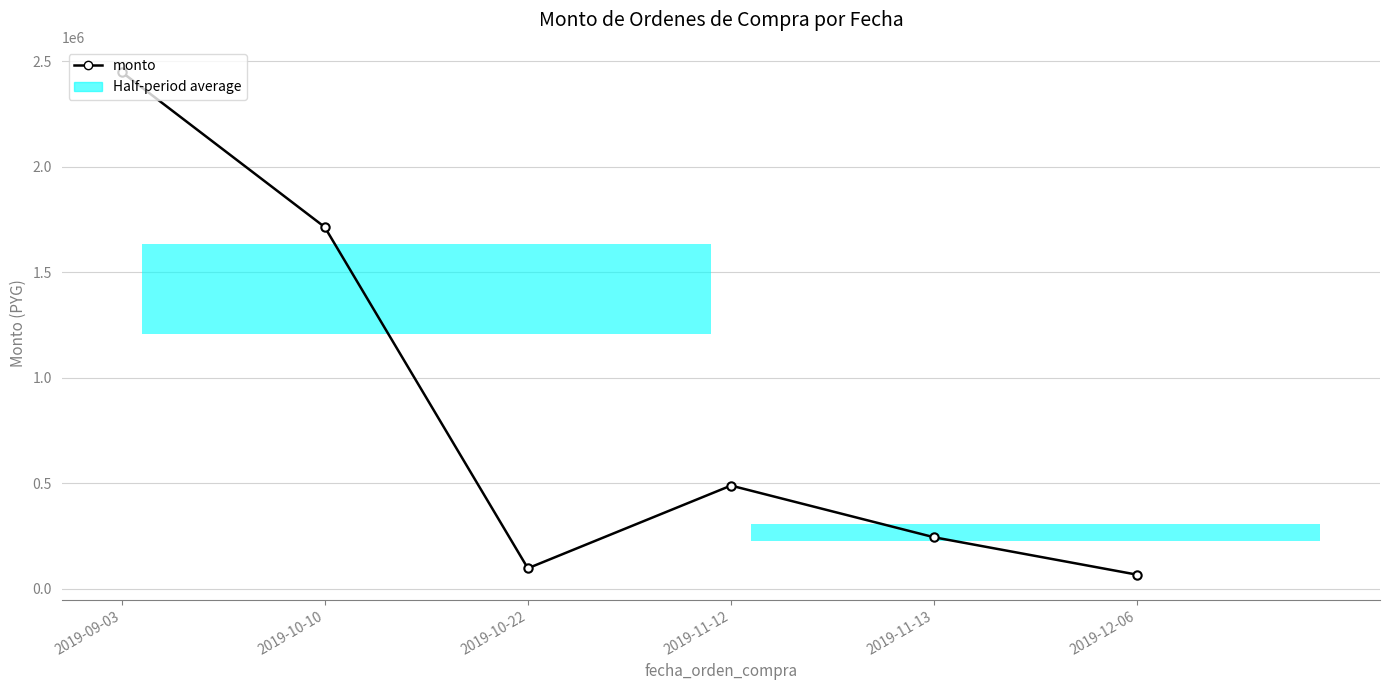

What is the ratio of the value at 2019-11-13 to the value at 2019-10-10?

0.1